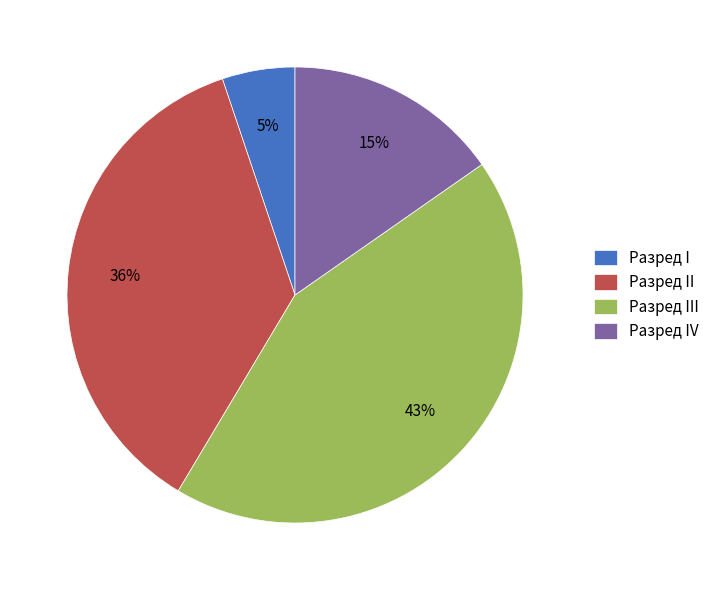

Is it true that Разред IV is 6% of the pie?

False